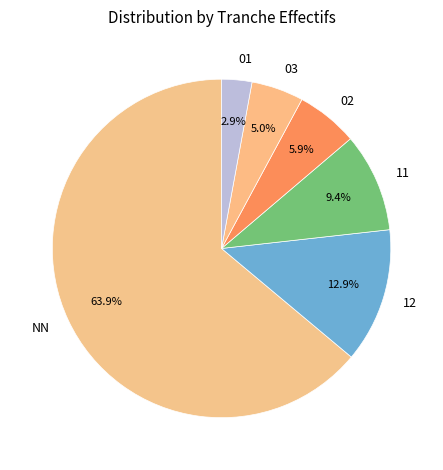

Combined, what portion of the pie is 03 and 02?

10.9%